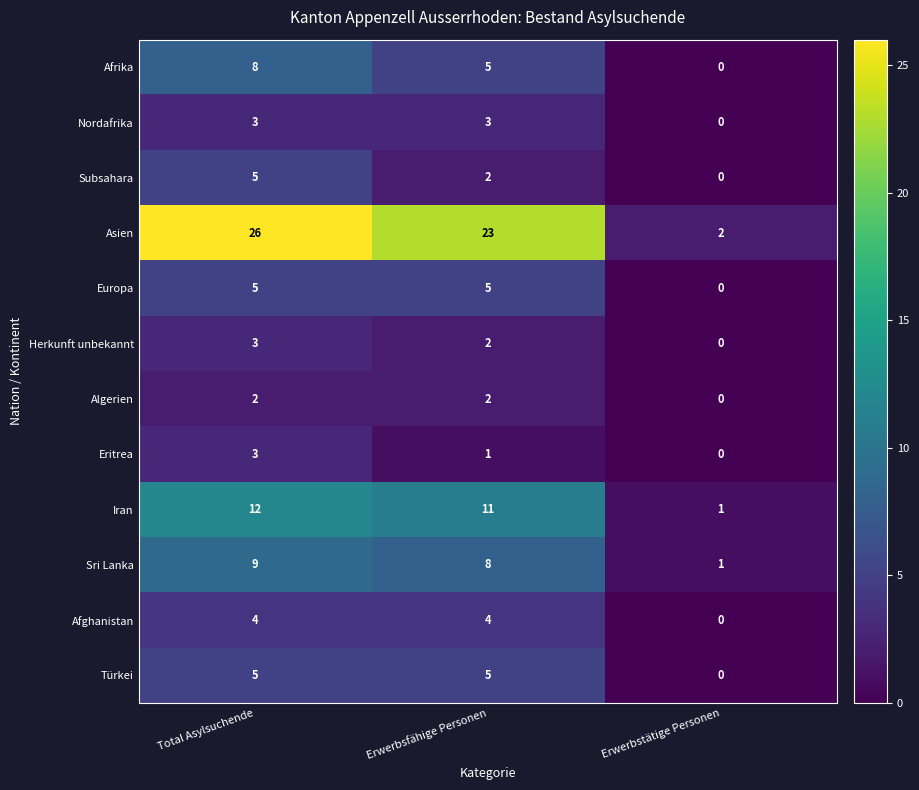

How many Sri Lanka values are between 1 and 9?

3